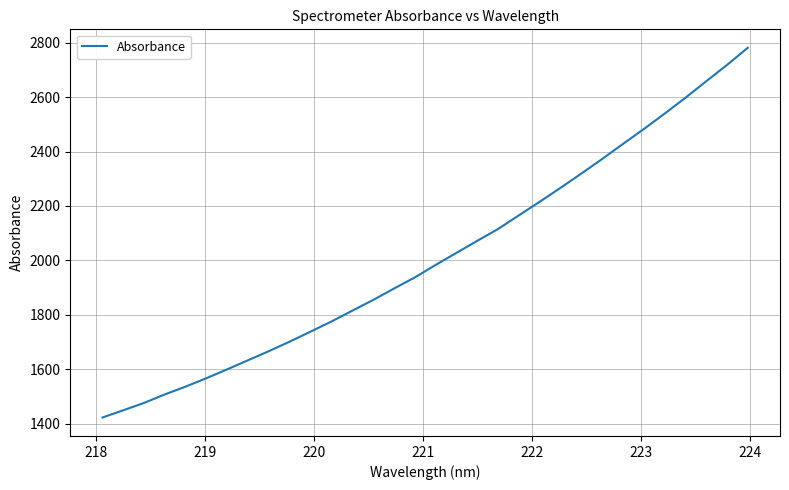

What is the minimum value shown in the chart?

1422.3